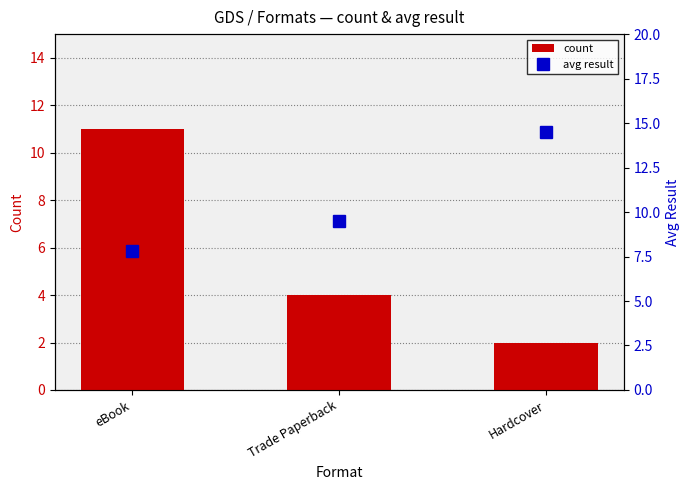

What is the label of the 1st bar from the left?

eBook